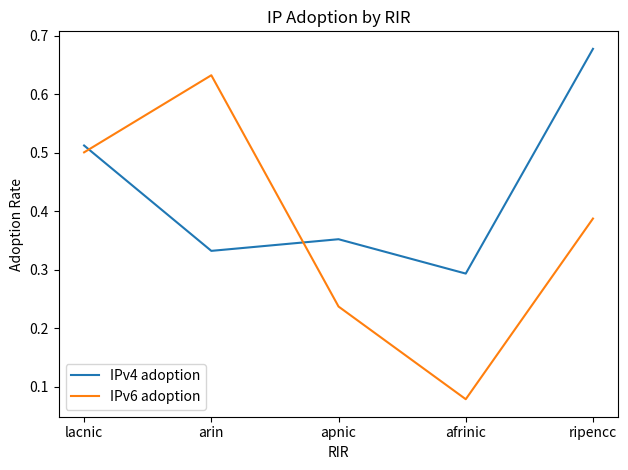

What is the total value across all series at ripencc?

1.1